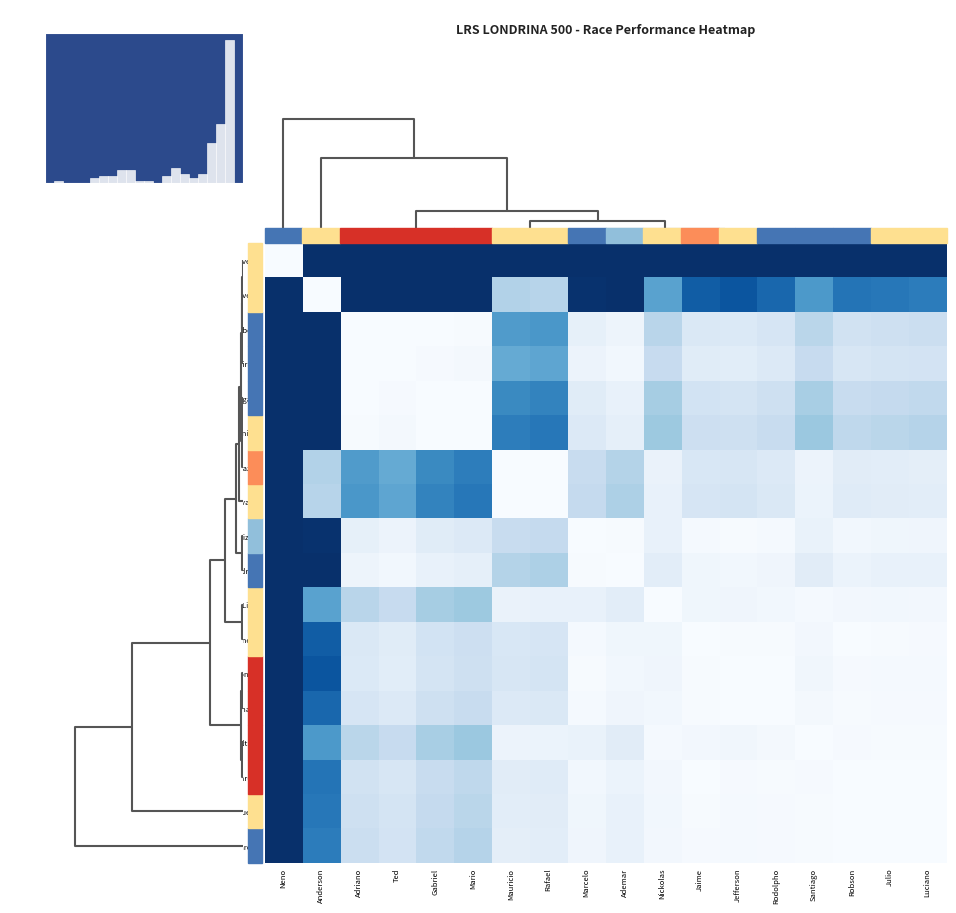

Reading left to right, extract all data points from this chart.

Neno Oliveira: Neno=1.0	Anderson=0.3	Adriano=0.6	Ted=0.6	Gabriel=0.6	Mario=0.6	Mauricio=0.5	Rafael=0.5	Marcelo=0.6	Ademar=0.6	Nickolas=0.5	Jaime=0.6	Jefferson=0.6	Rodolpho=0.6	Santiago=0.6	Robson=0.6	Julio=0.6	Luciano=0.6
Anderson Oliveira: Neno=0.3	Anderson=1.0	Adriano=0.5	Ted=0.6	Gabriel=0.5	Mario=0.5	Mauricio=0.9	Rafael=0.9	Marcelo=0.7	Ademar=0.7	Nickolas=0.8	Jaime=0.8	Jefferson=0.7	Rodolpho=0.8	Santiago=0.8	Robson=0.8	Julio=0.8	Luciano=0.8
Adriano Barbosa: Neno=0.6	Anderson=0.5	Adriano=1.0	Ted=1.0	Gabriel=1.0	Mario=1.0	Mauricio=0.8	Rafael=0.8	Marcelo=1.0	Ademar=1.0	Nickolas=0.9	Jaime=1.0	Jefferson=1.0	Rodolpho=0.9	Santiago=0.9	Robson=0.9	Julio=0.9	Luciano=0.9
Ted Vitor Barbirato: Neno=0.6	Anderson=0.6	Adriano=1.0	Ted=1.0	Gabriel=1.0	Mario=1.0	Mauricio=0.8	Rafael=0.8	Marcelo=1.0	Ademar=1.0	Nickolas=0.9	Jaime=1.0	Jefferson=1.0	Rodolpho=1.0	Santiago=0.9	Robson=1.0	Julio=0.9	Luciano=0.9
Gabriel Ymagava: Neno=0.6	Anderson=0.5	Adriano=1.0	Ted=1.0	Gabriel=1.0	Mario=1.0	Mauricio=0.8	Rafael=0.8	Marcelo=1.0	Ademar=1.0	Nickolas=0.9	Jaime=0.9	Jefferson=0.9	Rodolpho=0.9	Santiago=0.9	Robson=0.9	Julio=0.9	Luciano=0.9
Mario Cesar Bonilha: Neno=0.6	Anderson=0.5	Adriano=1.0	Ted=1.0	Gabriel=1.0	Mario=1.0	Mauricio=0.8	Rafael=0.8	Marcelo=1.0	Ademar=1.0	Nickolas=0.9	Jaime=0.9	Jefferson=0.9	Rodolpho=0.9	Santiago=0.9	Robson=0.9	Julio=0.9	Luciano=0.9
Mauricio Cazini: Neno=0.5	Anderson=0.9	Adriano=0.8	Ted=0.8	Gabriel=0.8	Mario=0.8	Mauricio=1.0	Rafael=1.0	Marcelo=0.9	Ademar=0.9	Nickolas=1.0	Jaime=1.0	Jefferson=1.0	Rodolpho=1.0	Santiago=1.0	Robson=1.0	Julio=1.0	Luciano=1.0
Rafael Favarin: Neno=0.5	Anderson=0.9	Adriano=0.8	Ted=0.8	Gabriel=0.8	Mario=0.8	Mauricio=1.0	Rafael=1.0	Marcelo=0.9	Ademar=0.9	Nickolas=1.0	Jaime=1.0	Jefferson=0.9	Rodolpho=1.0	Santiago=1.0	Robson=1.0	Julio=1.0	Luciano=1.0
Marcelo Tizzot: Neno=0.6	Anderson=0.7	Adriano=1.0	Ted=1.0	Gabriel=1.0	Mario=1.0	Mauricio=0.9	Rafael=0.9	Marcelo=1.0	Ademar=1.0	Nickolas=1.0	Jaime=1.0	Jefferson=1.0	Rodolpho=1.0	Santiago=1.0	Robson=1.0	Julio=1.0	Luciano=1.0
Ademar Luiz Fedrigo: Neno=0.6	Anderson=0.7	Adriano=1.0	Ted=1.0	Gabriel=1.0	Mario=1.0	Mauricio=0.9	Rafael=0.9	Marcelo=1.0	Ademar=1.0	Nickolas=1.0	Jaime=1.0	Jefferson=1.0	Rodolpho=1.0	Santiago=1.0	Robson=1.0	Julio=1.0	Luciano=1.0
Nickolas Cavalini Lima: Neno=0.5	Anderson=0.8	Adriano=0.9	Ted=0.9	Gabriel=0.9	Mario=0.9	Mauricio=1.0	Rafael=1.0	Marcelo=1.0	Ademar=1.0	Nickolas=1.0	Jaime=1.0	Jefferson=1.0	Rodolpho=1.0	Santiago=1.0	Robson=1.0	Julio=1.0	Luciano=1.0
Jaime Romeira: Neno=0.6	Anderson=0.8	Adriano=1.0	Ted=1.0	Gabriel=0.9	Mario=0.9	Mauricio=1.0	Rafael=1.0	Marcelo=1.0	Ademar=1.0	Nickolas=1.0	Jaime=1.0	Jefferson=1.0	Rodolpho=1.0	Santiago=1.0	Robson=1.0	Julio=1.0	Luciano=1.0
Jefferson Pontes: Neno=0.6	Anderson=0.7	Adriano=1.0	Ted=1.0	Gabriel=0.9	Mario=0.9	Mauricio=1.0	Rafael=0.9	Marcelo=1.0	Ademar=1.0	Nickolas=1.0	Jaime=1.0	Jefferson=1.0	Rodolpho=1.0	Santiago=1.0	Robson=1.0	Julio=1.0	Luciano=1.0
Rodolpho Engmann: Neno=0.6	Anderson=0.8	Adriano=0.9	Ted=1.0	Gabriel=0.9	Mario=0.9	Mauricio=1.0	Rafael=1.0	Marcelo=1.0	Ademar=1.0	Nickolas=1.0	Jaime=1.0	Jefferson=1.0	Rodolpho=1.0	Santiago=1.0	Robson=1.0	Julio=1.0	Luciano=1.0
Santiago Beltran: Neno=0.6	Anderson=0.8	Adriano=0.9	Ted=0.9	Gabriel=0.9	Mario=0.9	Mauricio=1.0	Rafael=1.0	Marcelo=1.0	Ademar=1.0	Nickolas=1.0	Jaime=1.0	Jefferson=1.0	Rodolpho=1.0	Santiago=1.0	Robson=1.0	Julio=1.0	Luciano=1.0
Robson Massarutti: Neno=0.6	Anderson=0.8	Adriano=0.9	Ted=1.0	Gabriel=0.9	Mario=0.9	Mauricio=1.0	Rafael=1.0	Marcelo=1.0	Ademar=1.0	Nickolas=1.0	Jaime=1.0	Jefferson=1.0	Rodolpho=1.0	Santiago=1.0	Robson=1.0	Julio=1.0	Luciano=1.0
Julio Cesar Bueno: Neno=0.6	Anderson=0.8	Adriano=0.9	Ted=0.9	Gabriel=0.9	Mario=0.9	Mauricio=1.0	Rafael=1.0	Marcelo=1.0	Ademar=1.0	Nickolas=1.0	Jaime=1.0	Jefferson=1.0	Rodolpho=1.0	Santiago=1.0	Robson=1.0	Julio=1.0	Luciano=1.0
Luciano Laroca: Neno=0.6	Anderson=0.8	Adriano=0.9	Ted=0.9	Gabriel=0.9	Mario=0.9	Mauricio=1.0	Rafael=1.0	Marcelo=1.0	Ademar=1.0	Nickolas=1.0	Jaime=1.0	Jefferson=1.0	Rodolpho=1.0	Santiago=1.0	Robson=1.0	Julio=1.0	Luciano=1.0